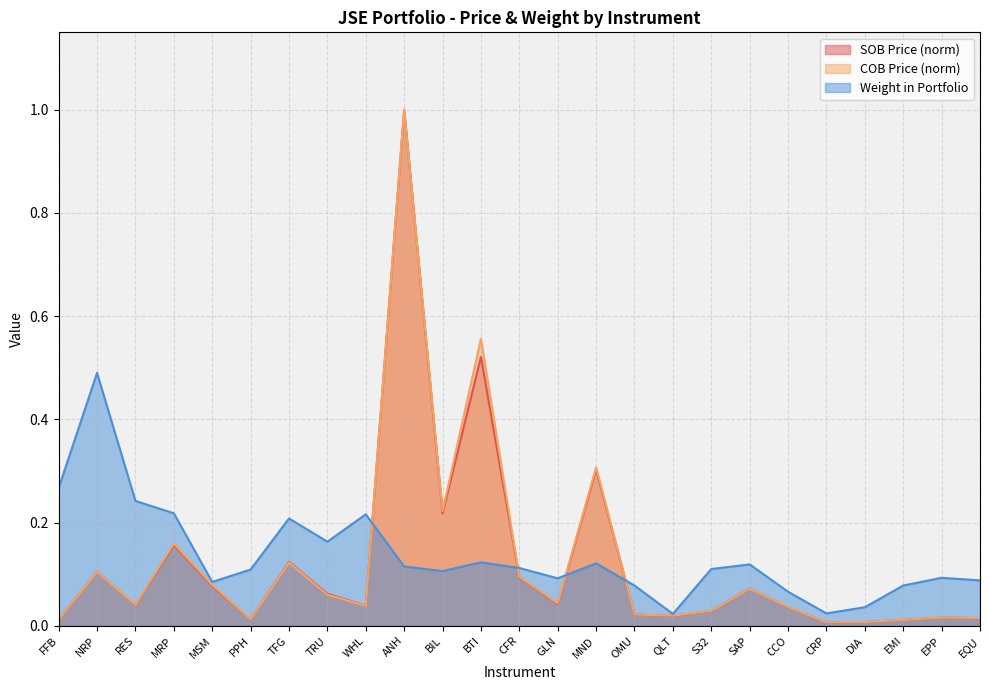

What position from the left is RES?

3